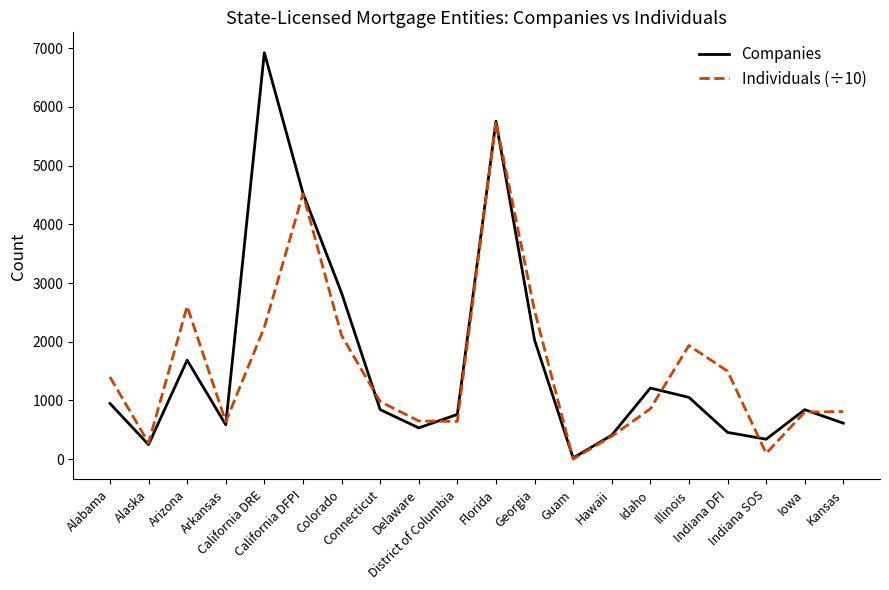

Rank the series by their maximum value, from highest to lowest.

Companies, Individuals (÷10)